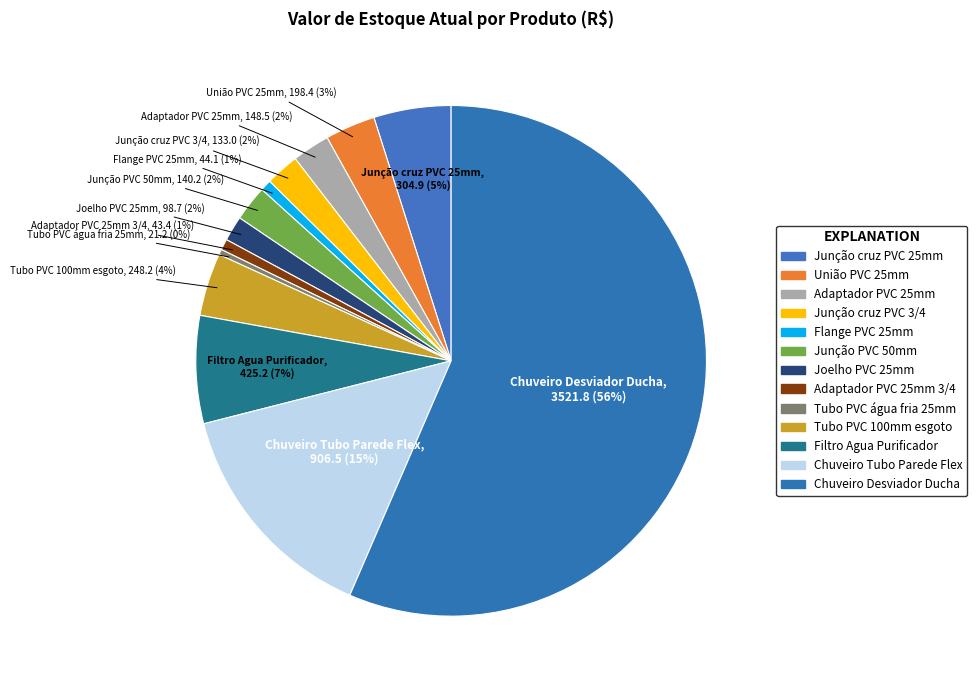

To the nearest percent, what is the average slice percentage?

8%